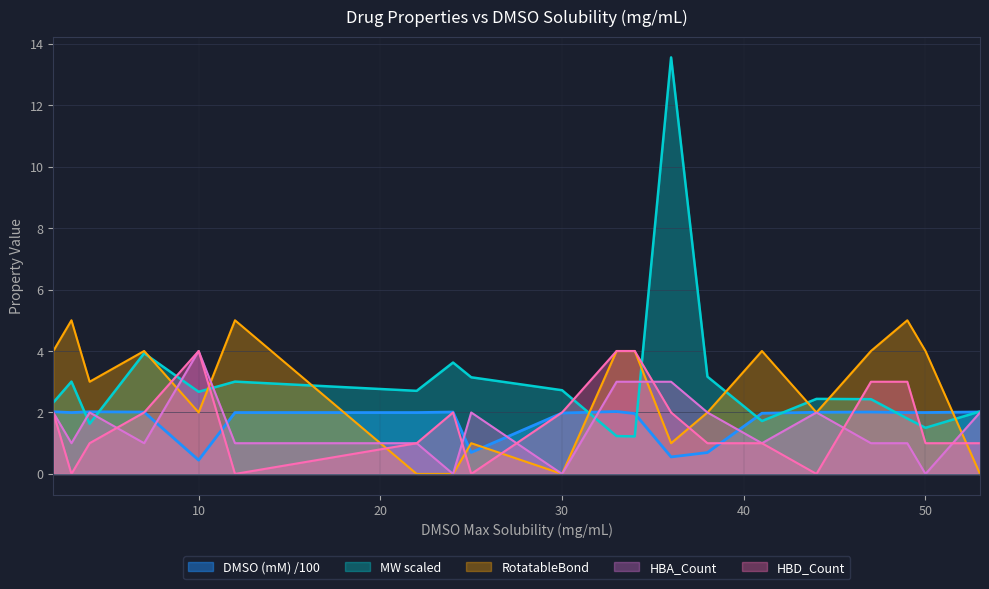

List the labels in order of HBD_Count value, smallest first.

3, 12, 25, 44, 4, 22, 38, 41, 50, 53, 2, 7, 24, 30, 36, 47, 49, 10, 33, 34